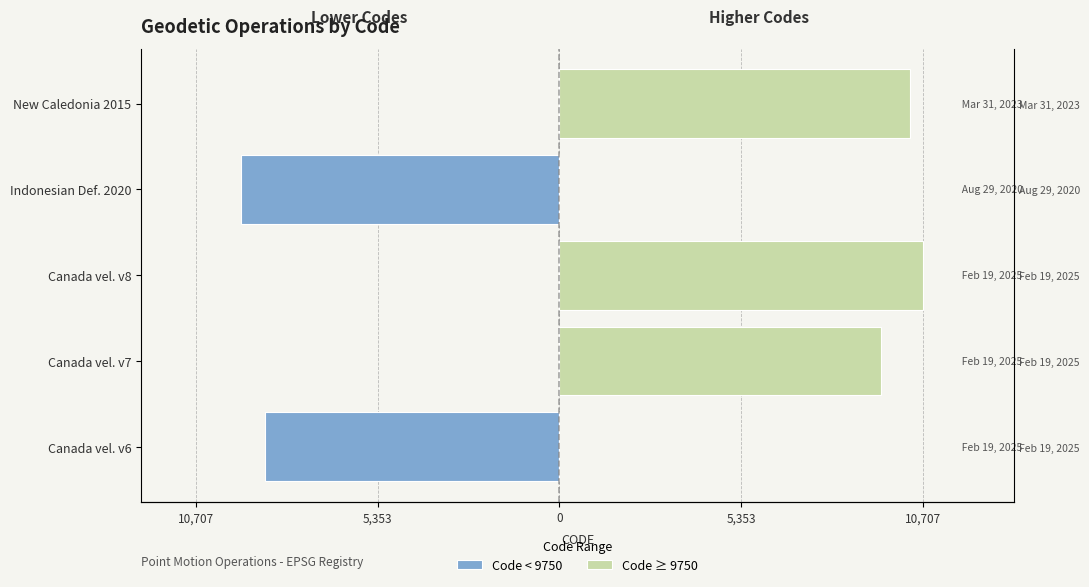

The Code < 9750 series shows 0 at Canada vel. v8. True or false?

True